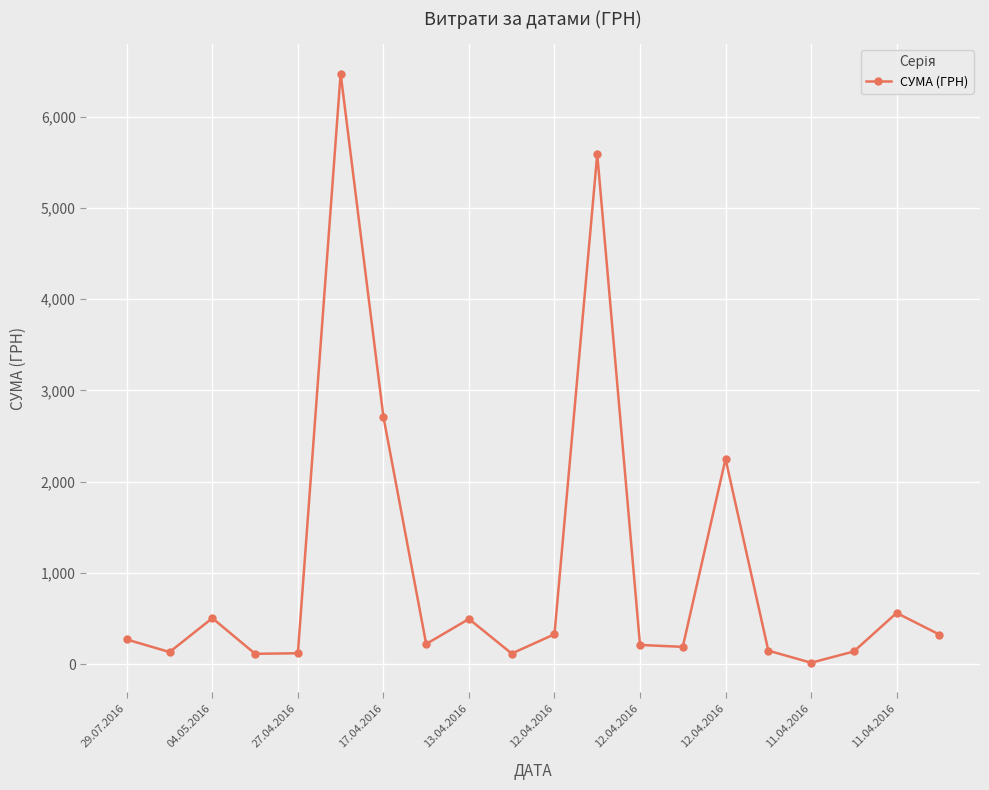

What is the maximum value shown in the chart?

6472.4